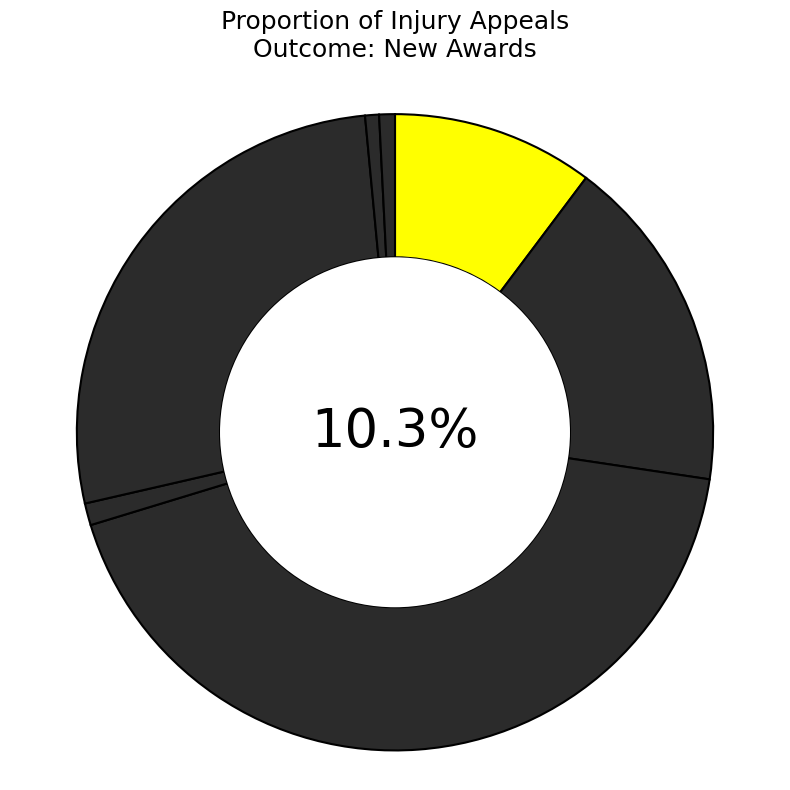

To the nearest percent, what is the average slice percentage?

14%